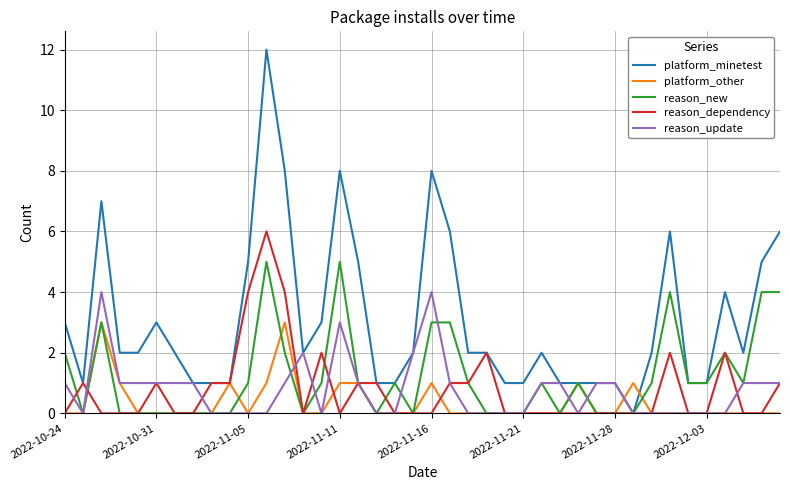

Which series has the largest range (max minus min)?

platform_minetest